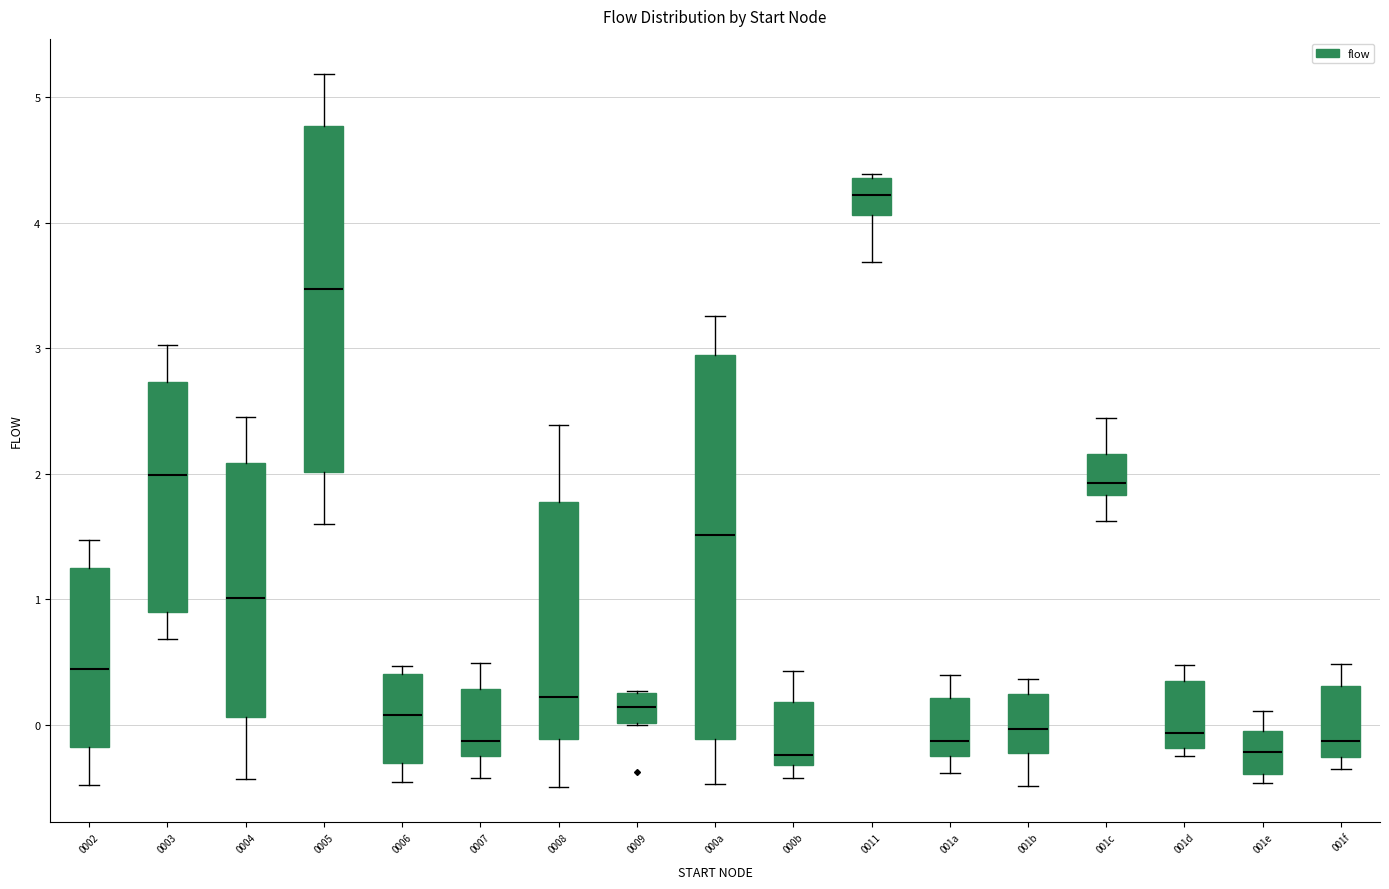

Which box is the tallest, from its lower edge to its upper edge?

000a